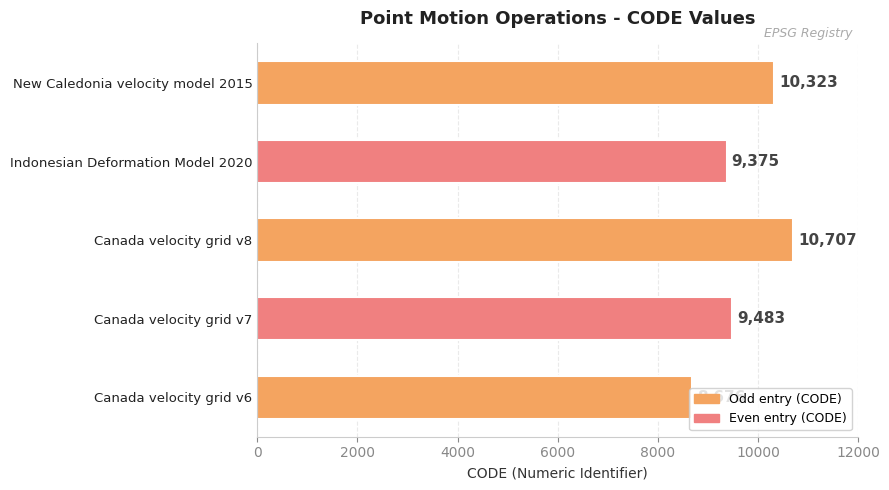

True or false: the data shows 8676 at Canada velocity grid v6.

True